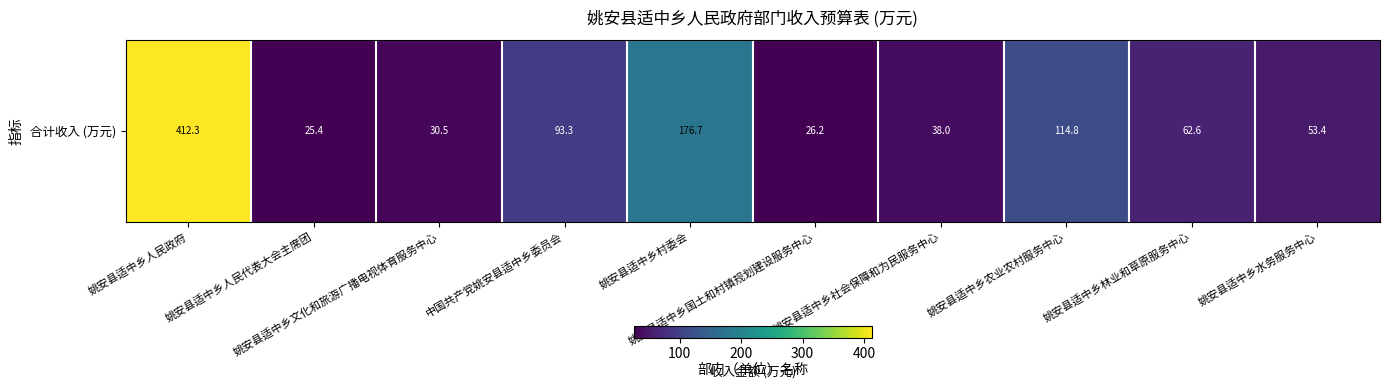

What is the difference between the maximum and minimum values?

386.9